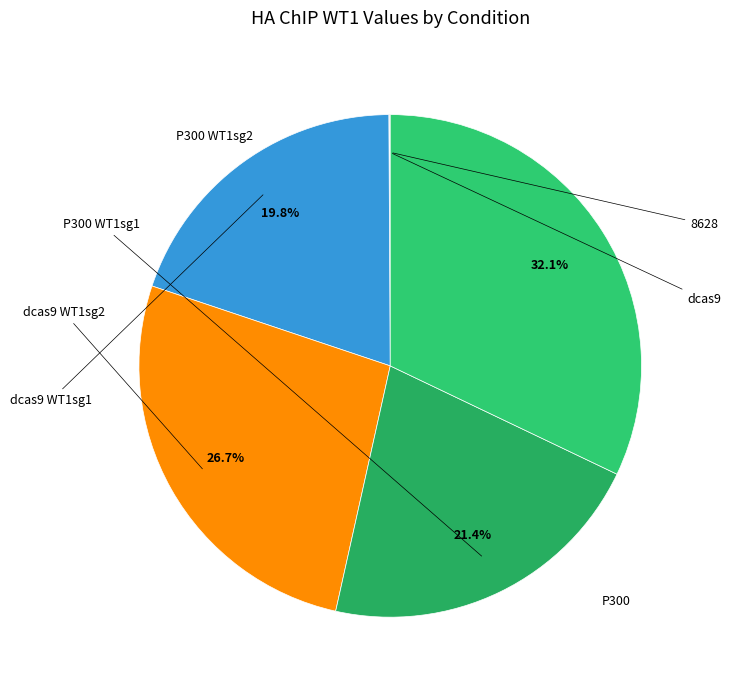

Rank the categories by value from highest to lowest.

P300 WT1sg2, dcas9 WT1sg2, P300 WT1sg1, dcas9 WT1sg1, P300, dcas9, 8628